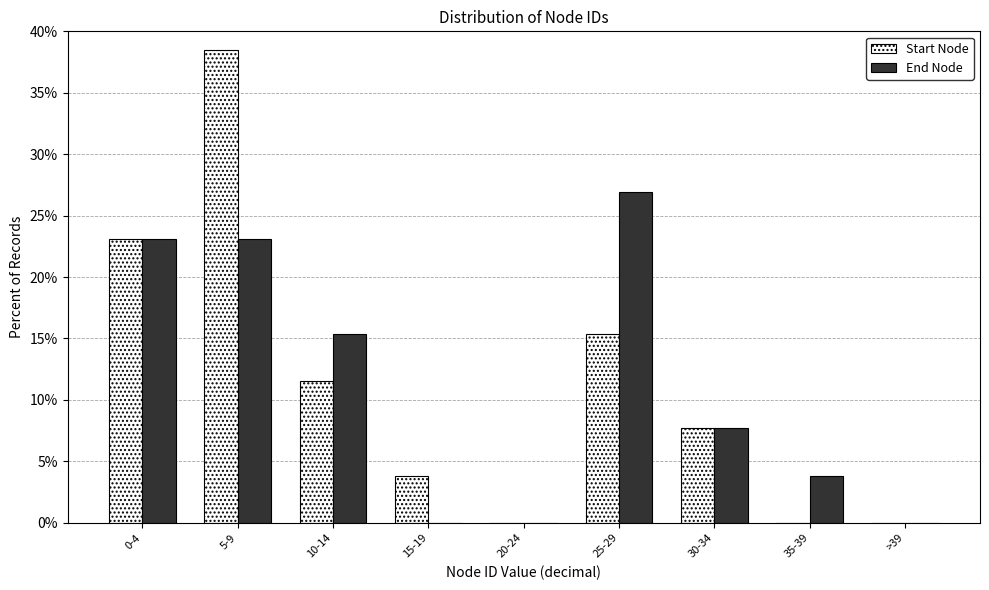

Reading left to right, list all the values displayed in this chart.

Start Node: 0-4=23.1	5-9=38.5	10-14=11.5	15-19=3.8	20-24=0.0	25-29=15.4	30-34=7.7	35-39=0.0	>39=0.0
End Node: 0-4=23.1	5-9=23.1	10-14=15.4	15-19=0.0	20-24=0.0	25-29=26.9	30-34=7.7	35-39=3.8	>39=0.0